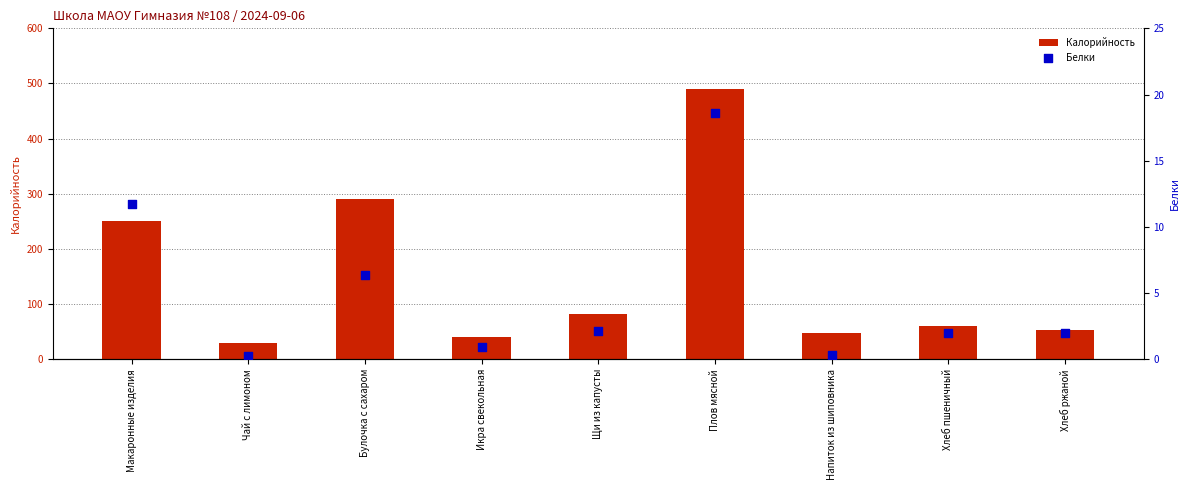

Which series contains the highest Y value?

Калорийность